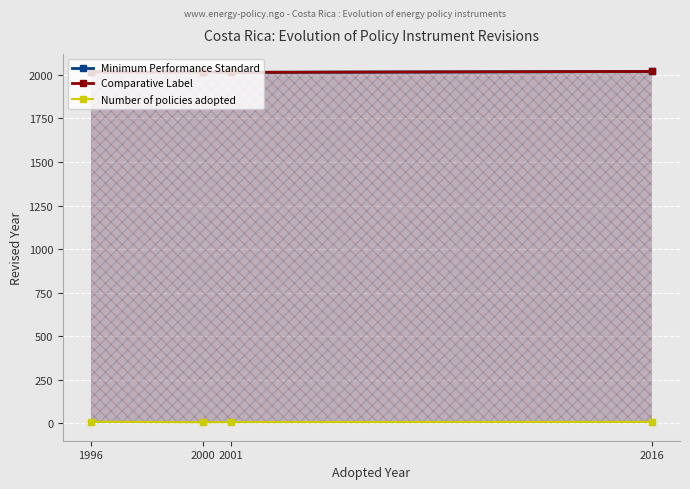

How many lines are shown in the chart?

3